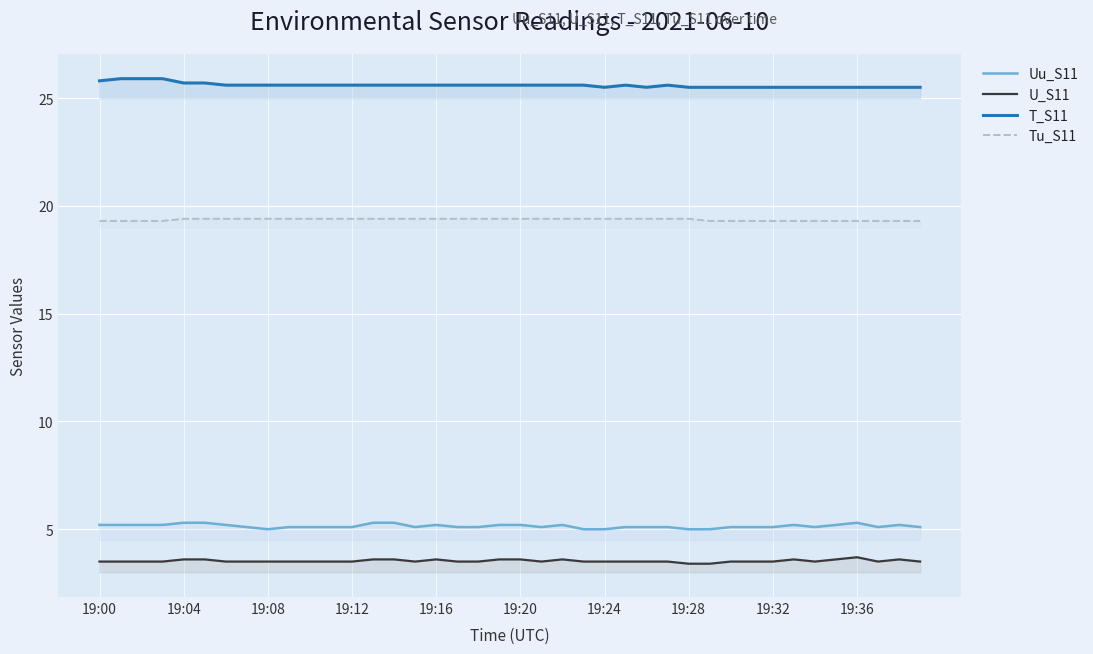

True or false: T_S11 and Uu_S11 intersect in this chart.

False